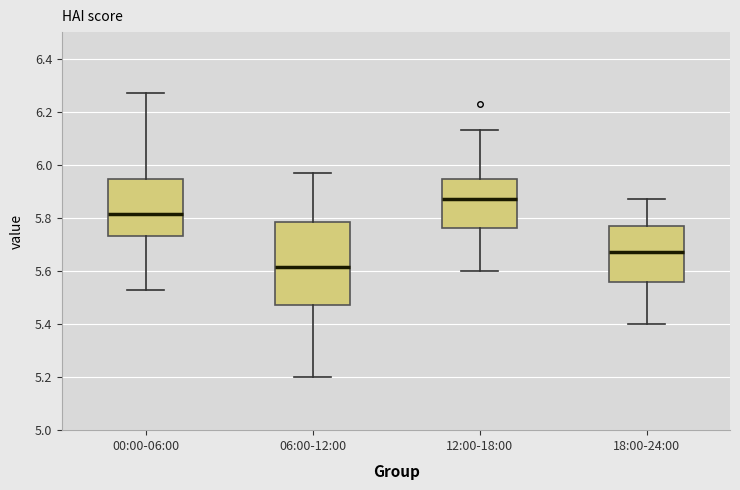

Reading left to right, transcribe this box plot: for each box, give where its median line is, the range the box spans, and where its two whiskers end, as read against the y-axis. The values are not printed on the chart, so give them approximately, as read against the axis.

00:00-06:00: median 5.82, box 5.74 to 5.94, whiskers 5.54 to 6.28
06:00-12:00: median 5.62, box 5.48 to 5.78, whiskers 5.20 to 5.98
12:00-18:00: median 5.88, box 5.76 to 5.94, whiskers 5.60 to 6.14
18:00-24:00: median 5.68, box 5.56 to 5.78, whiskers 5.40 to 5.88